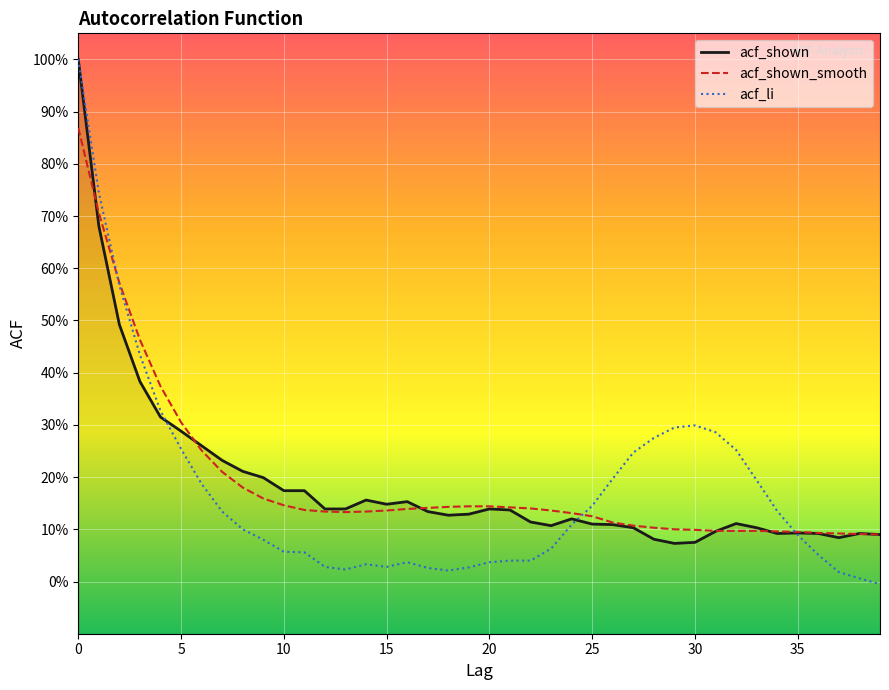

What is the maximum value shown in the chart?

1.0